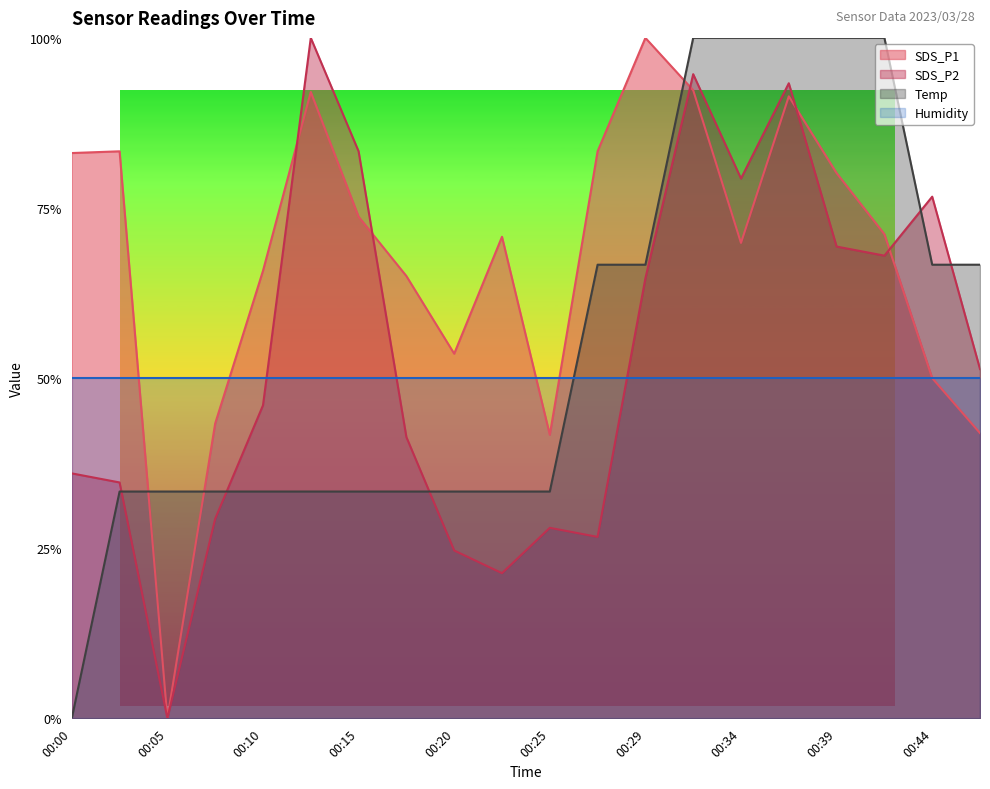

At which category does the chart reach its minimum across all series?

00:05